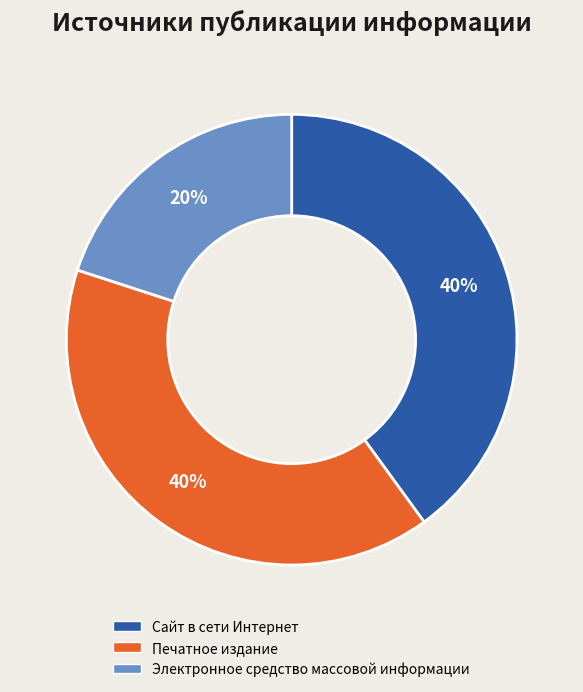

To the nearest percent, what is the difference between the Печатное издание and Электронное средство массовой информации slice percentages?

20%